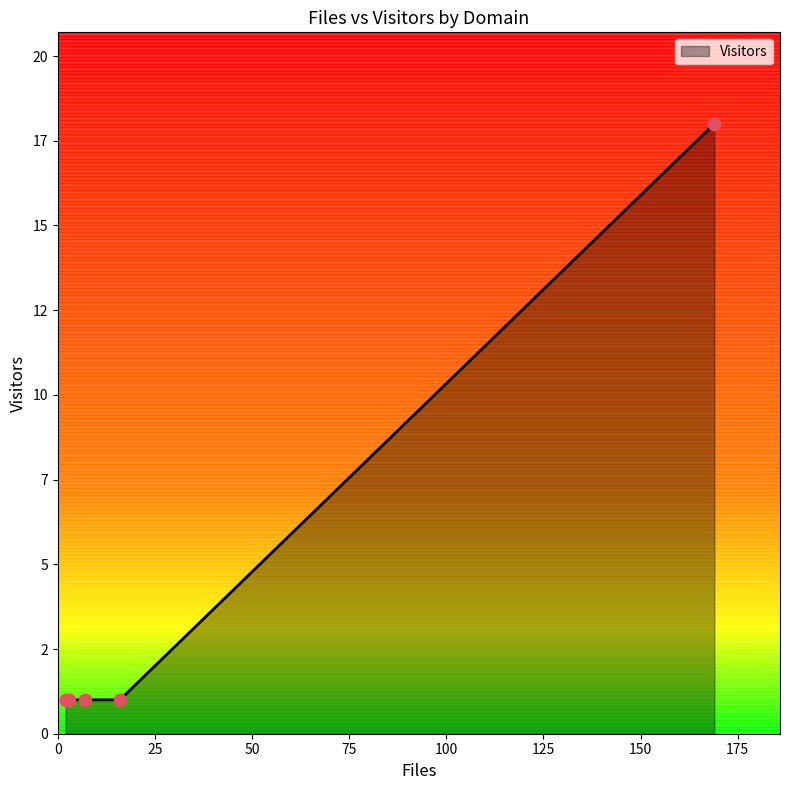

What is the change in value from co.uk to oma.be?

-17